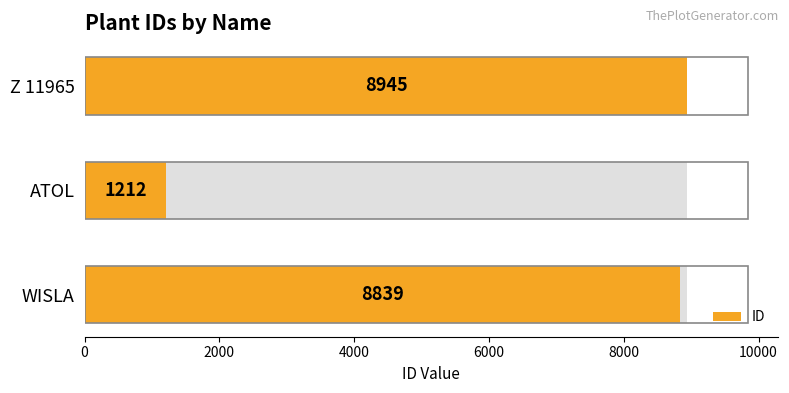

What is the average value?

6332